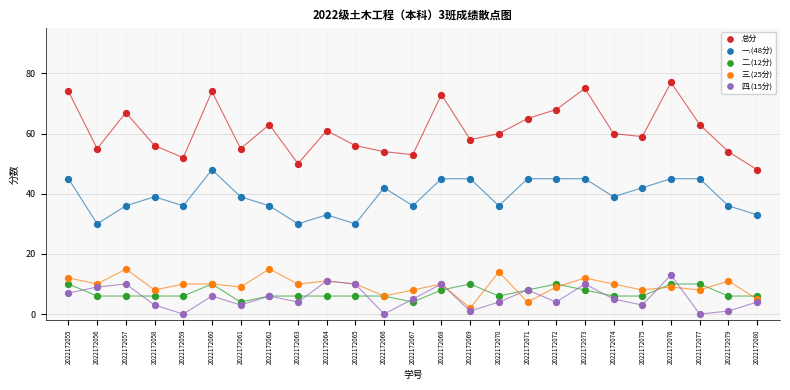

Which series has the largest Y range (max minus min)?

总分